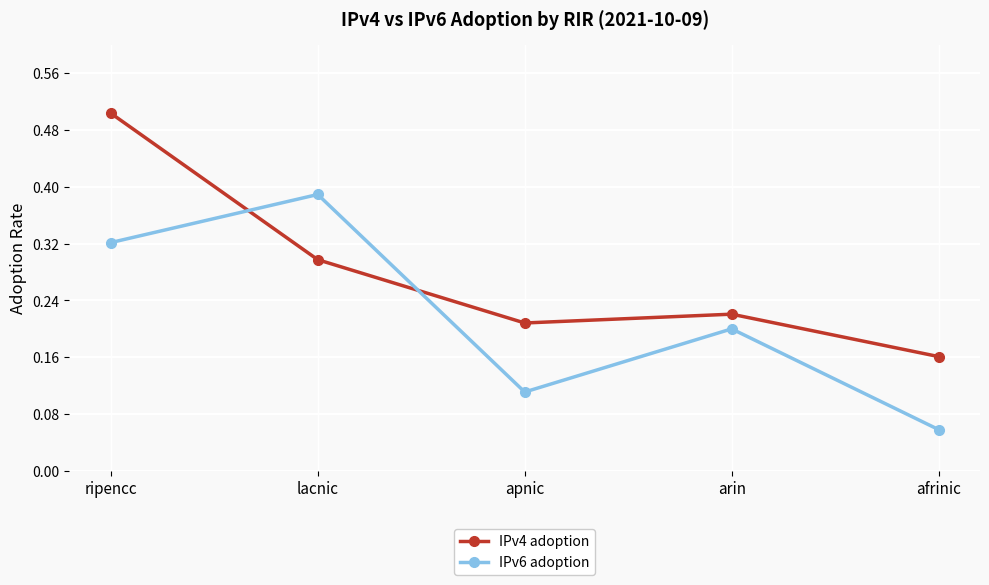

True or false: IPv6 adoption and IPv4 adoption cross at least once.

True